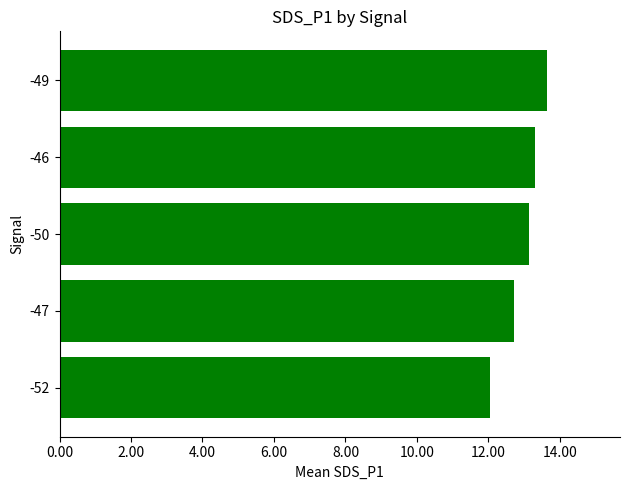

Reading bottom to top, what are all the values shown in this chart?

12.1	12.7	13.1	13.3	13.6